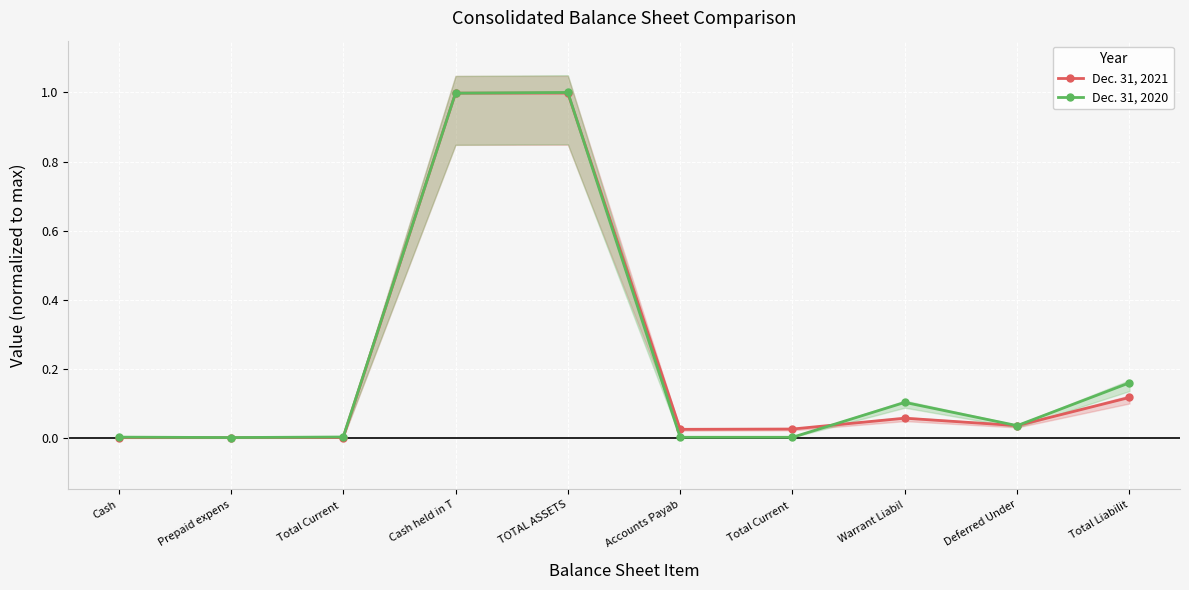

At which label is Dec. 31, 2021 closest to 0?

Cash